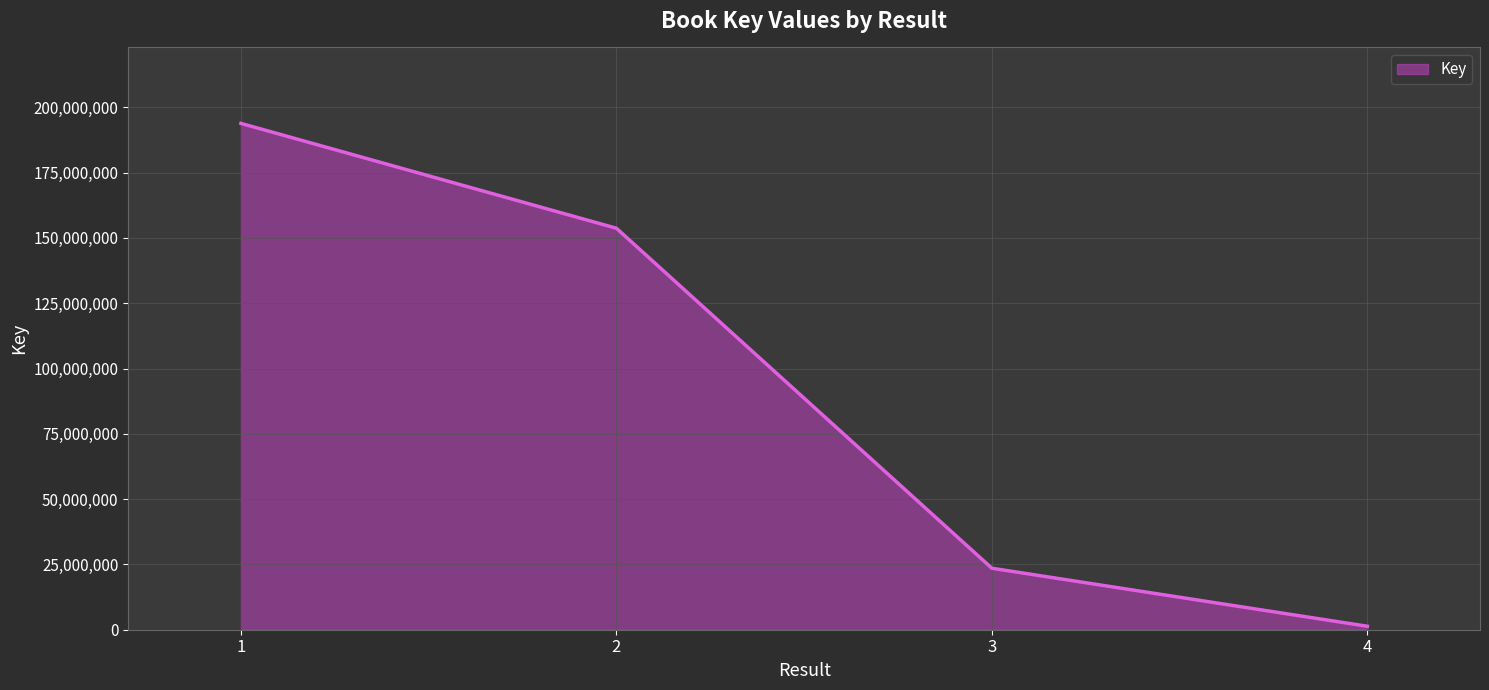

Is it true that the value at 1 is 117630583?

False